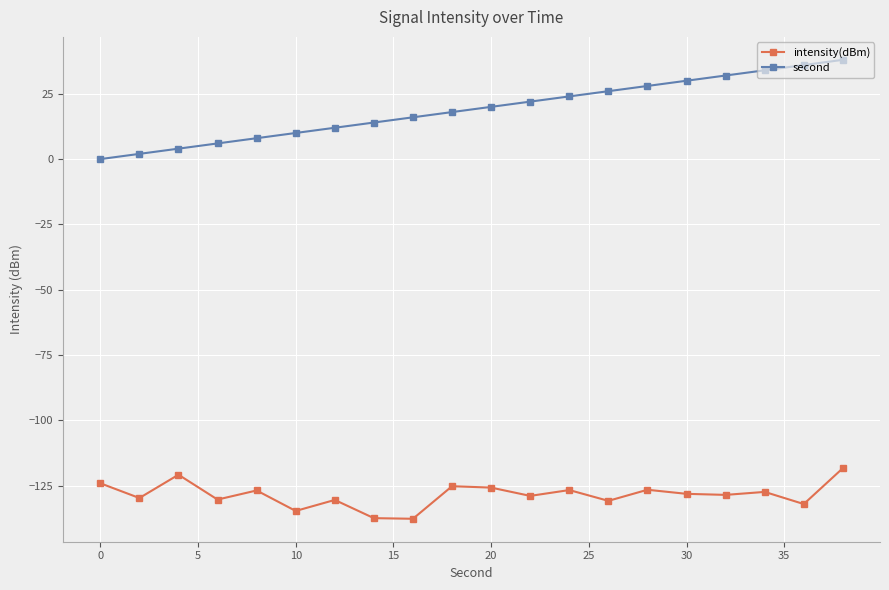

What is the value of the intensity(dBm) point at the 13th from the left?

-126.7